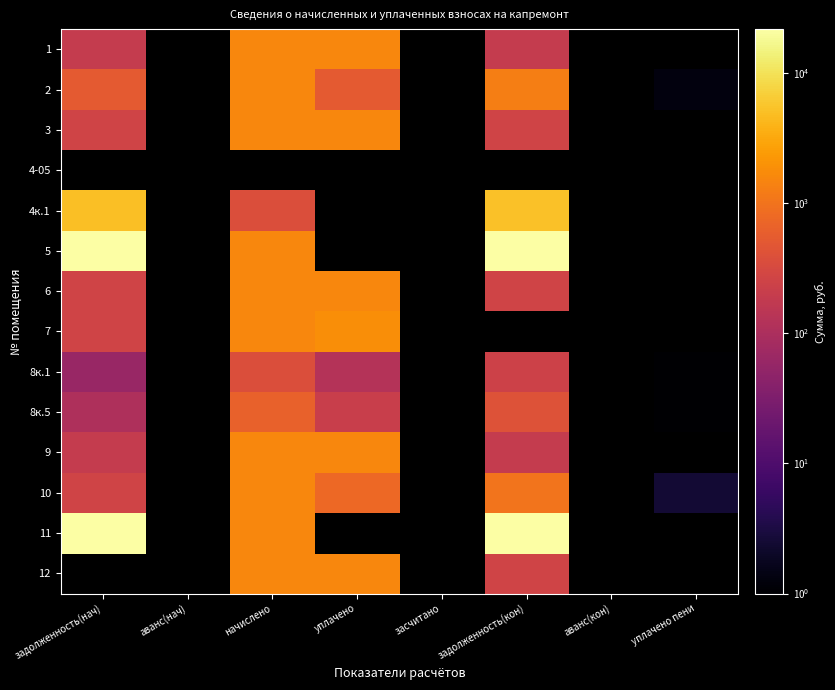

Where is 2 nearest to the value 776?

задолженность(нач)